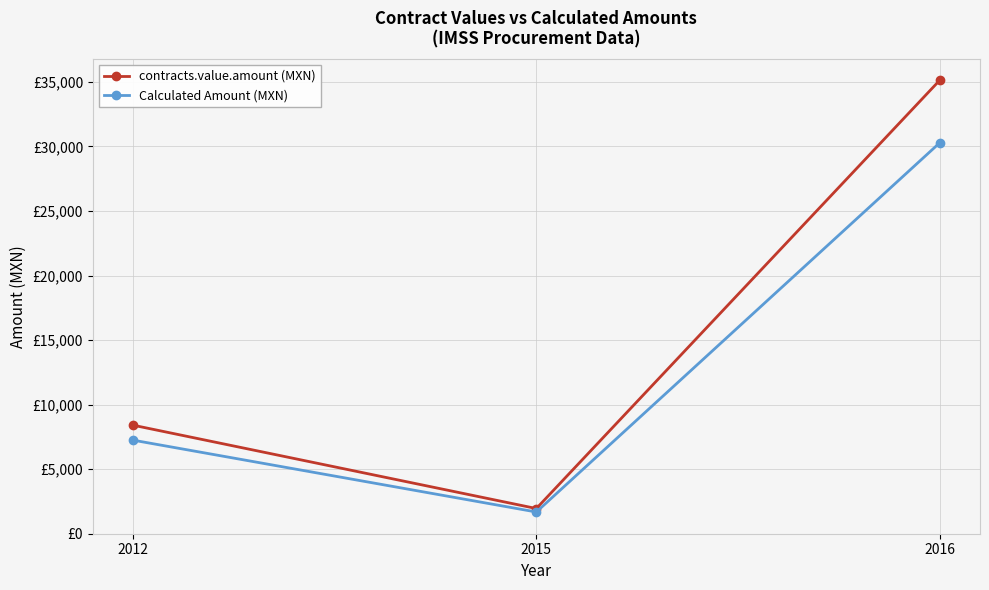

What value does the Calculated Amount (MXN) series have at 2015?

1682.1